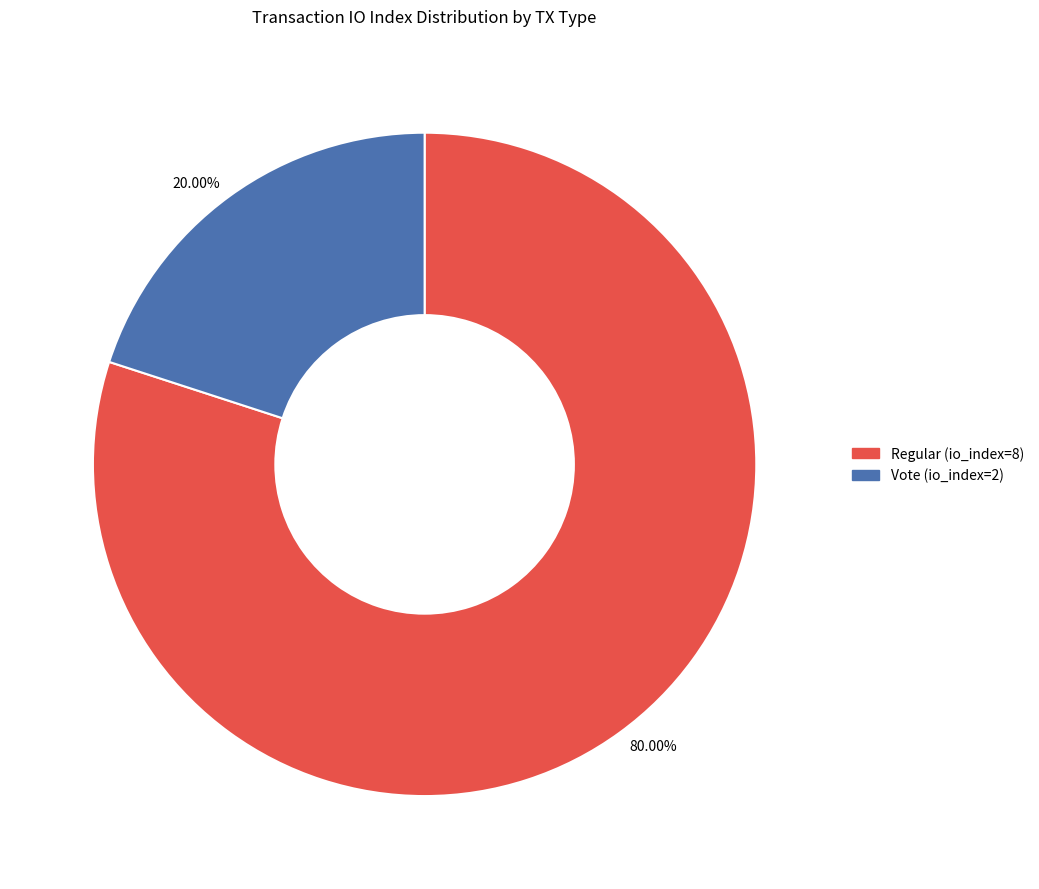

Is there any slice that represents more than half of the pie?

Yes